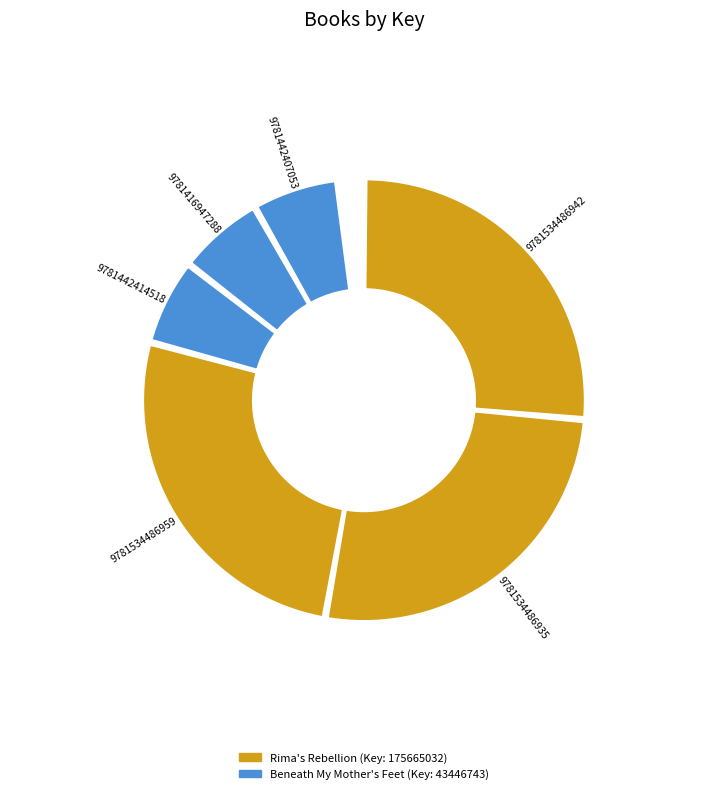

To the nearest percent, what is the average slice percentage?

17%